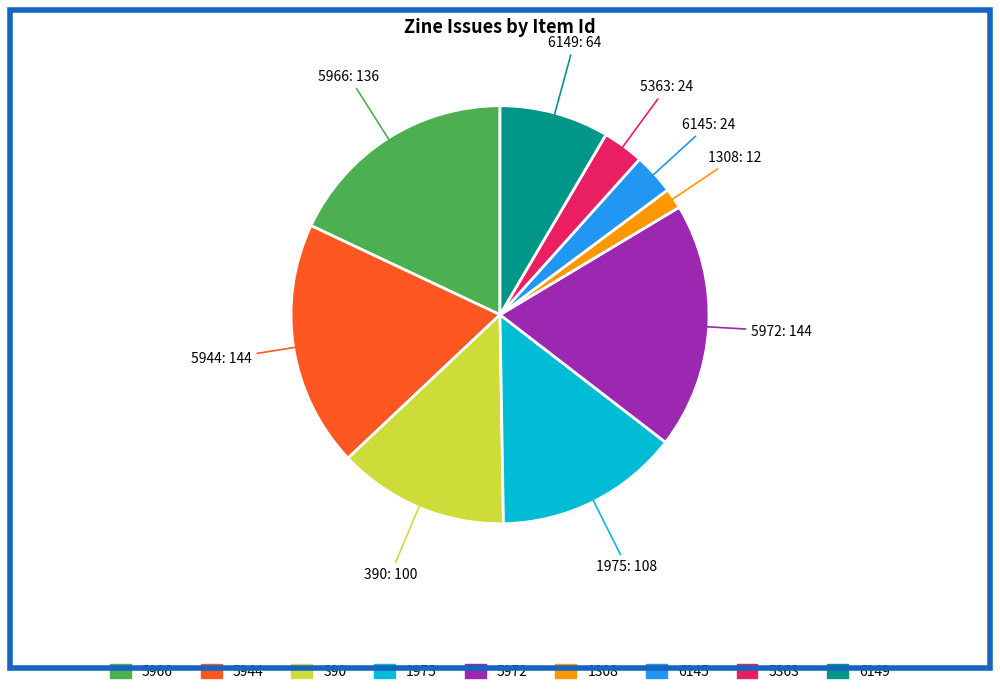

Does any single category account for the majority?

No